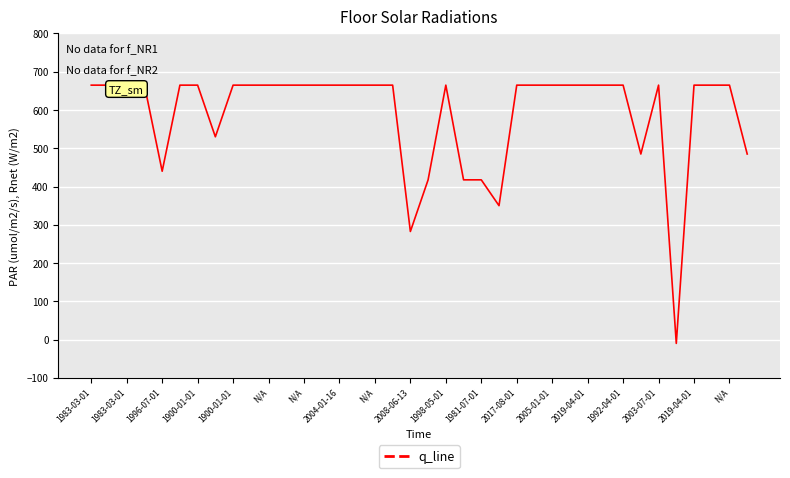

Count the number of values greater than 664.

28